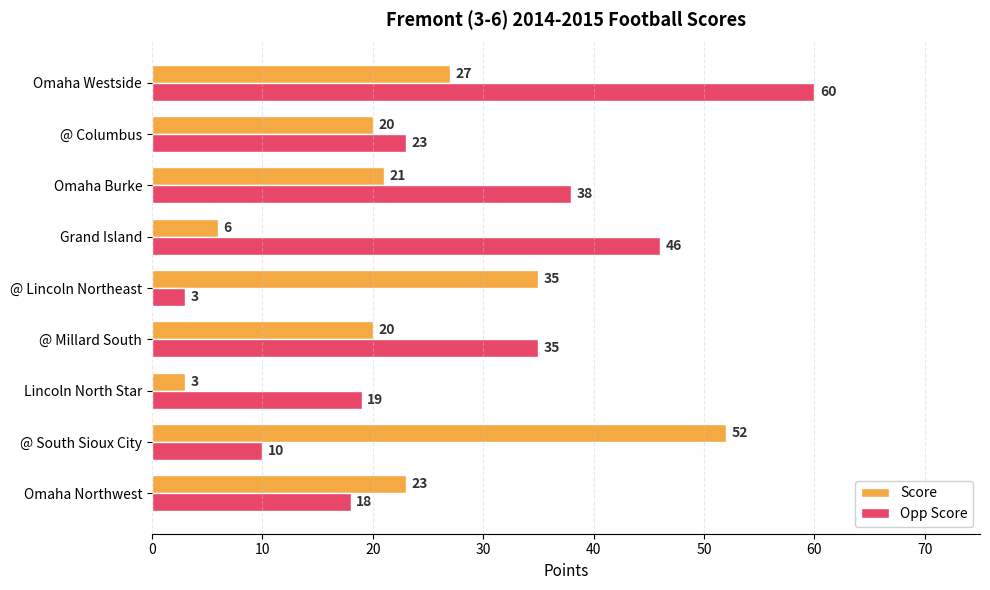

What is the minimum value shown in the chart?

3